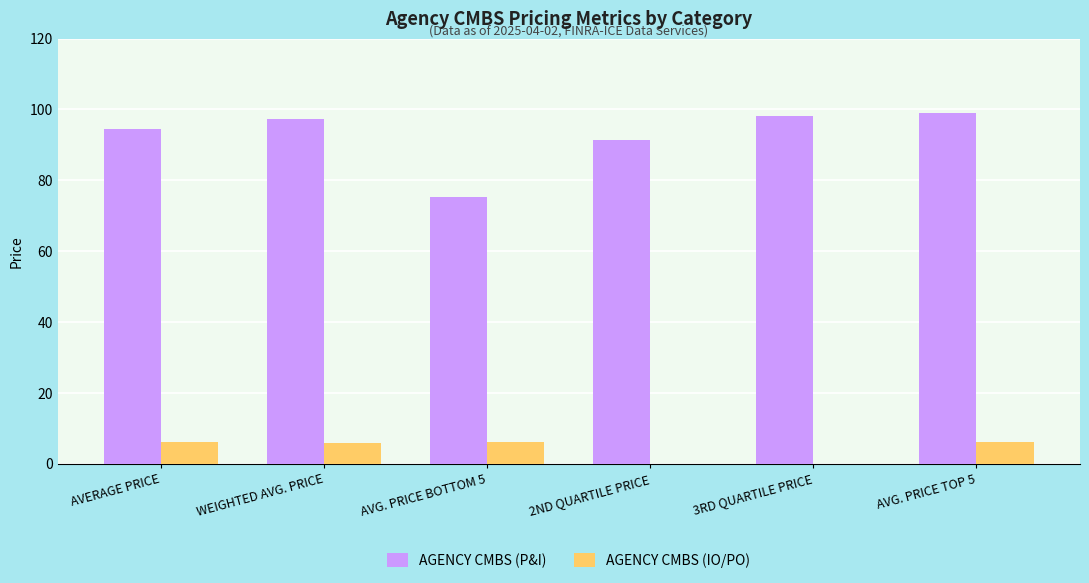

What is the total value across all series at 2ND QUARTILE PRICE?

91.3